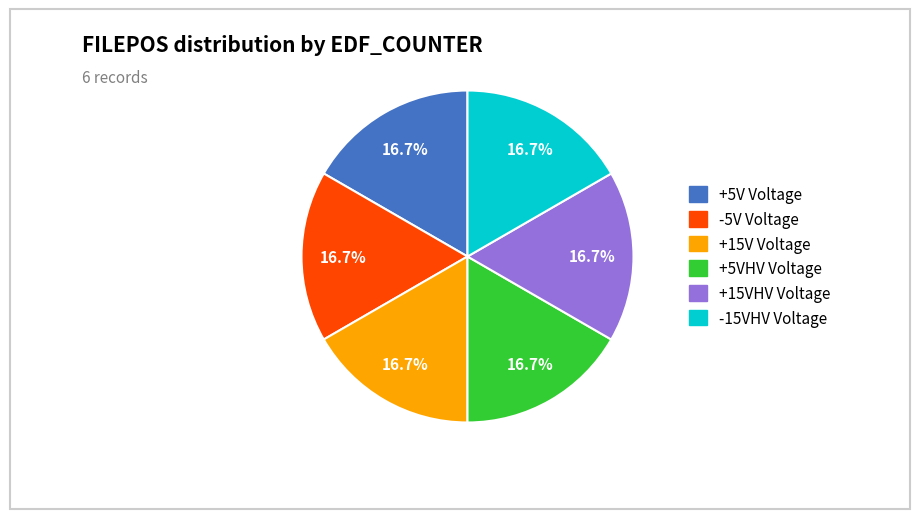

Is there any slice that represents more than half of the pie?

No